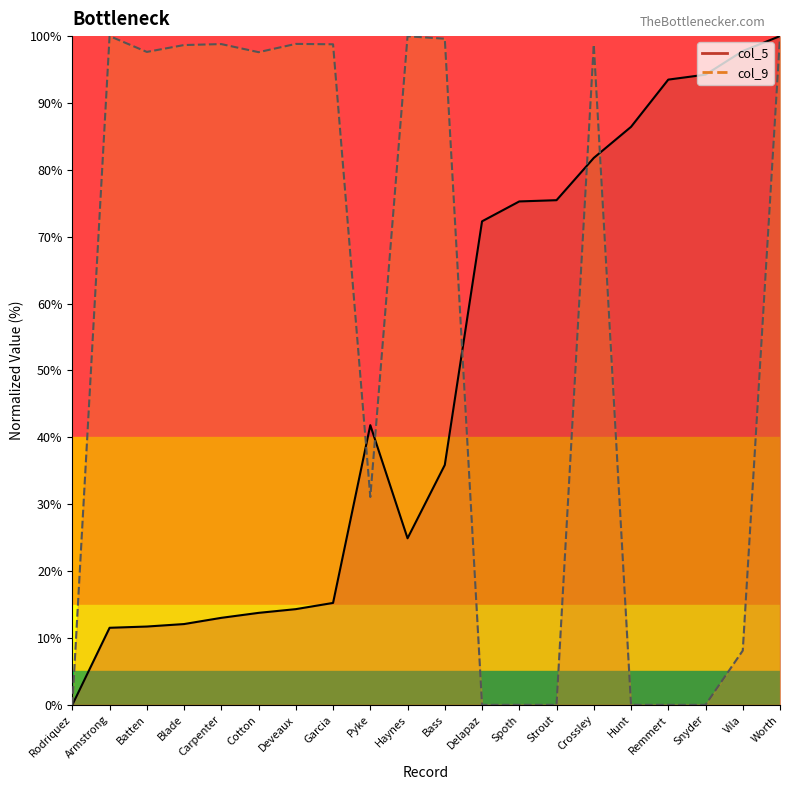

What is the value of the col_5 point at the 6th from the left?

13.8